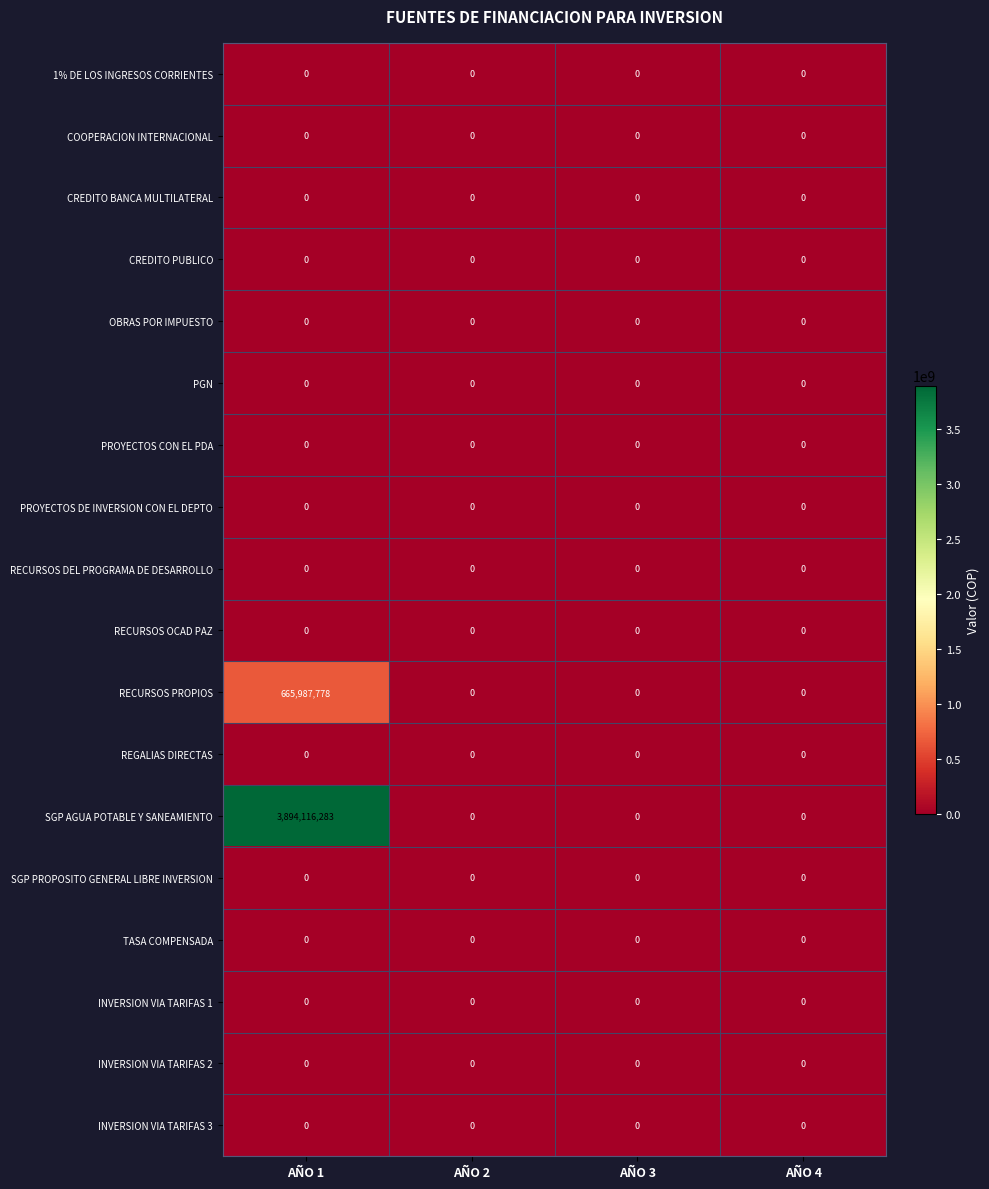

At how many categories does at least one series exceed 2035364242?

1